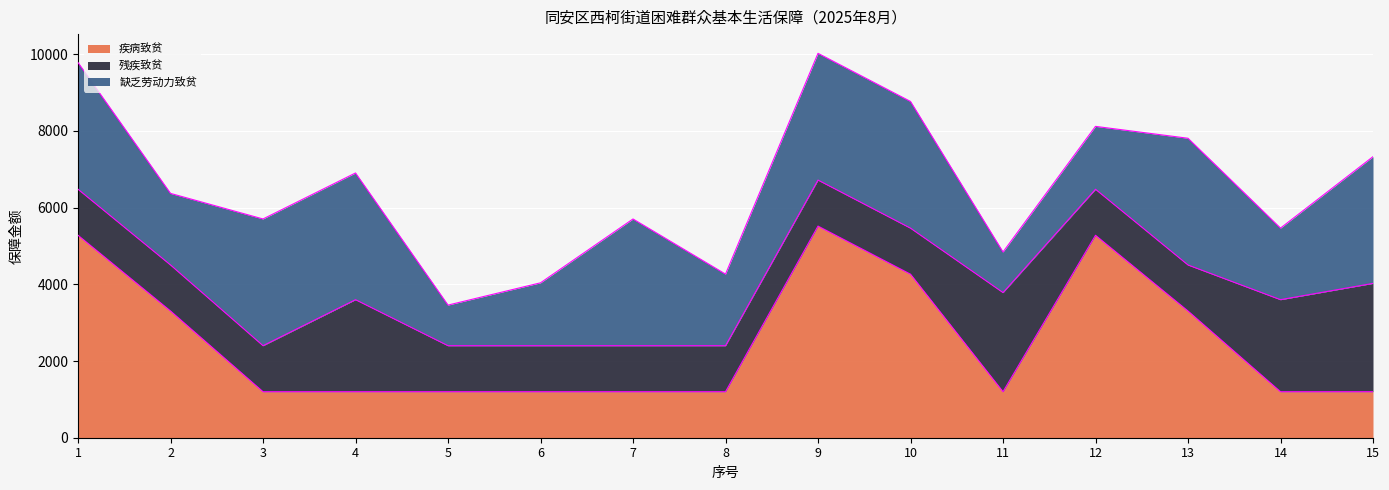

Reading left to right, list all the values displayed in this chart.

疾病致贫: 1=5280	2=3305	3=1200	4=1200	5=1200	6=1200	7=1200	8=1200	9=5520	10=4265	11=1200	12=5280	13=3305	14=1200	15=1200
残疾致贫: 1=1200	2=1200	3=1200	4=2400	5=1200	6=1200	7=1200	8=1200	9=1200	10=1200	11=2585	12=1200	13=1200	14=2400	15=2825
缺乏劳动力致贫: 1=3305	2=1867	3=3305	4=3305	5=1059	6=1640	7=3305	8=1867	9=3305	10=3305	11=1059	12=1640	13=3305	14=1867	15=3305